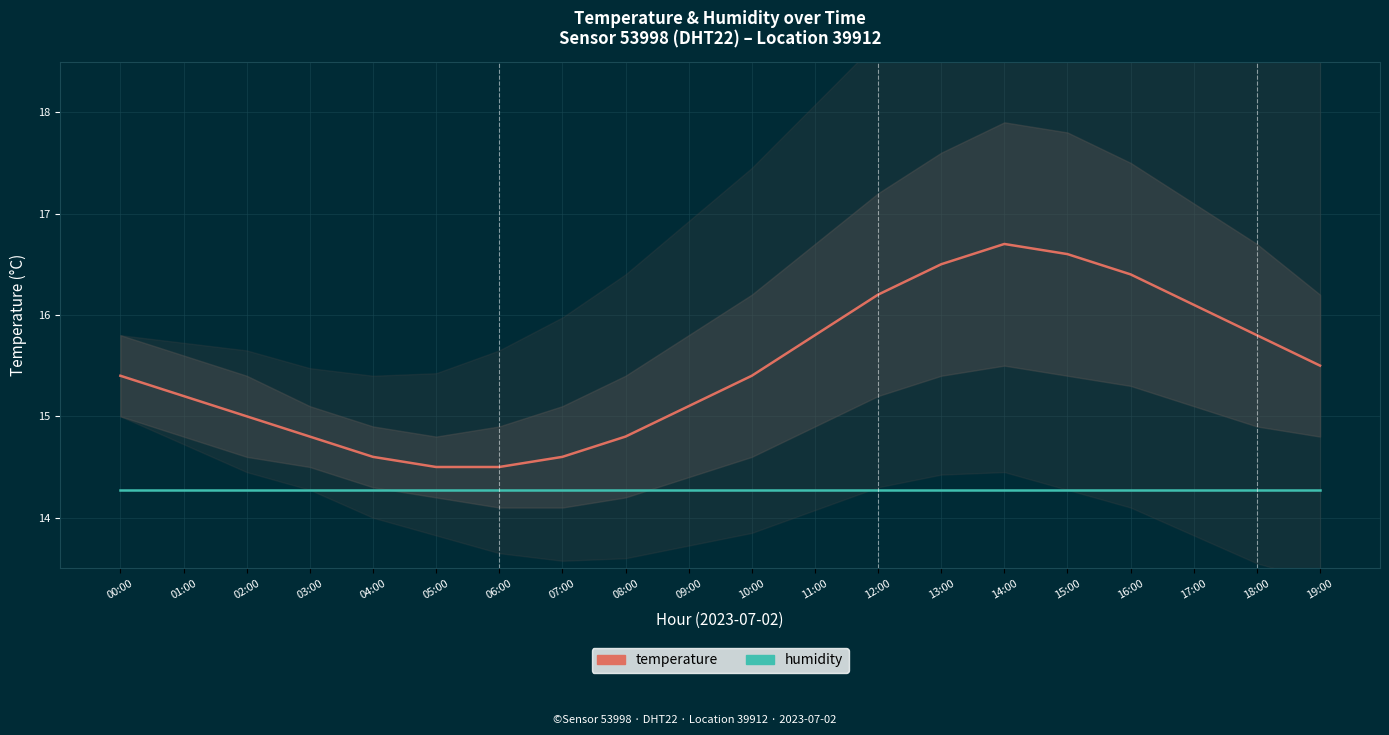

How many lines are shown in the chart?

2